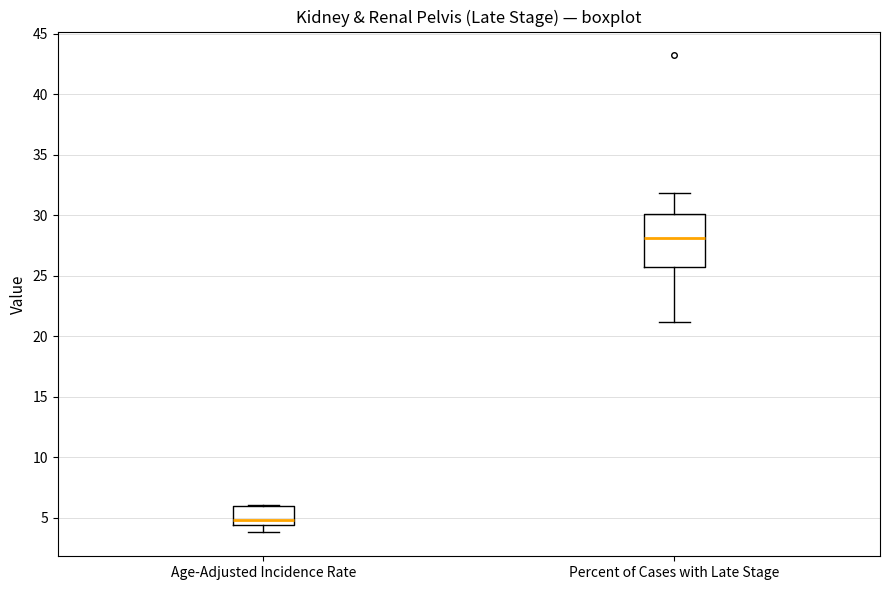

Where is the upper edge of the box for Percent of Cases with Late Stage on the y-axis? The values are not printed on the chart, so give them approximately, as read against the axis.

30.0